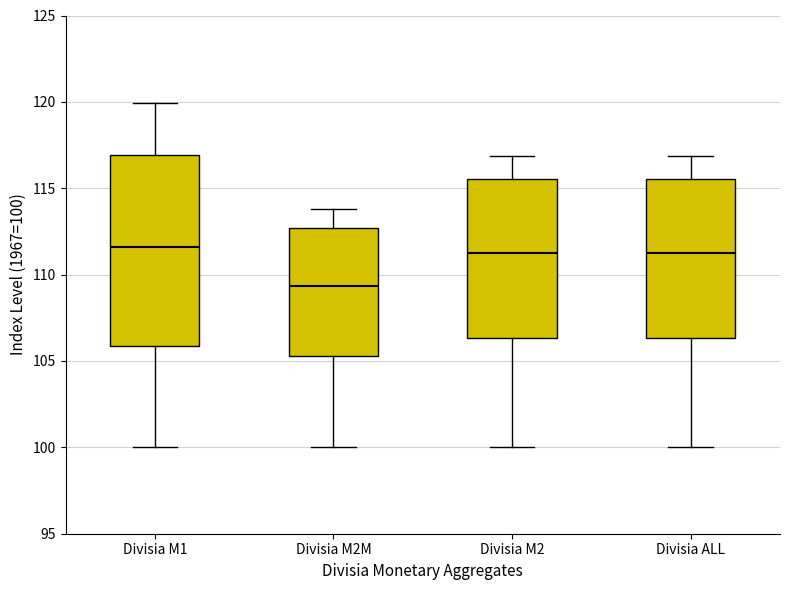

Where does the upper whisker of the box for Divisia M2 end on the y-axis? The values are not printed on the chart, so give them approximately, as read against the axis.

117.0